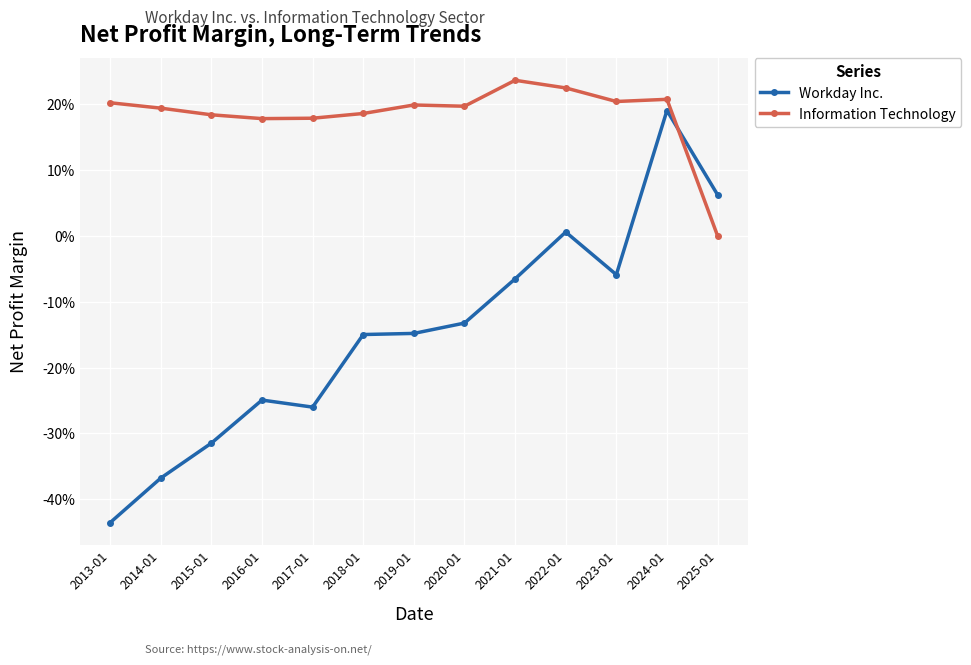

Which has a higher value, 2020-01 or 2017-01?

2020-01